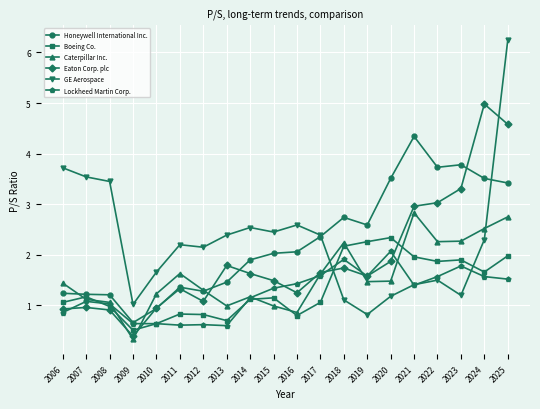

What is the difference between the Honeywell International Inc. values at 2017 and 2011?

1.0